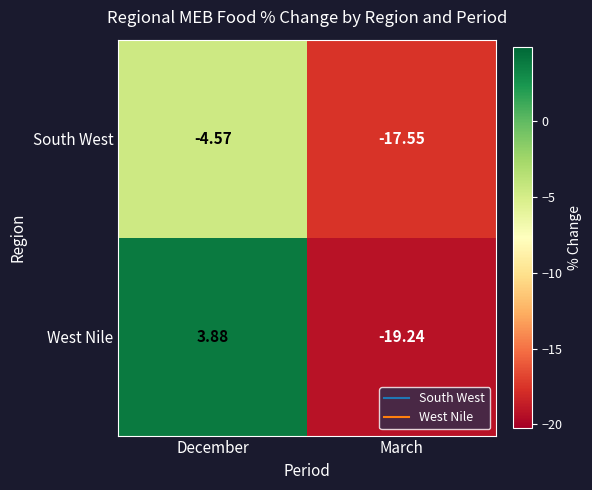

Where does the West Nile series first go above 3?

December